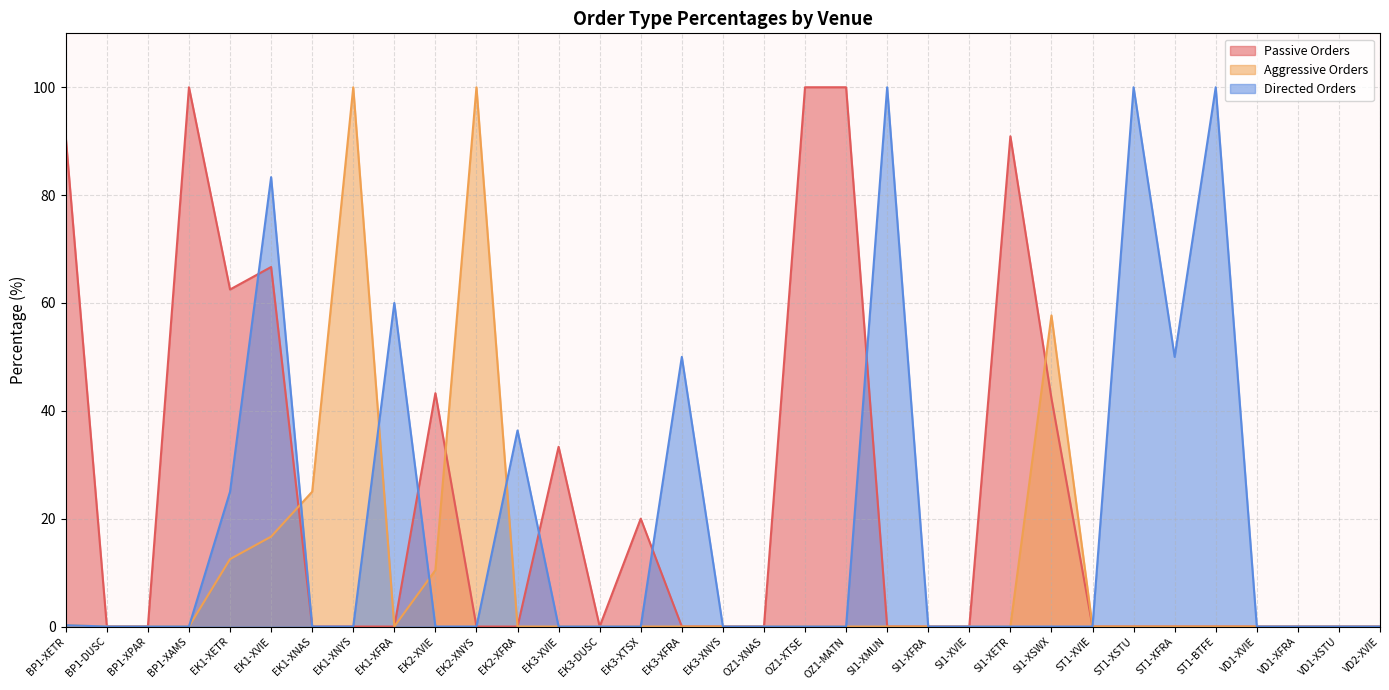

After their last crossing, which series has the higher values: Directed Orders or Passive Orders?

Directed Orders